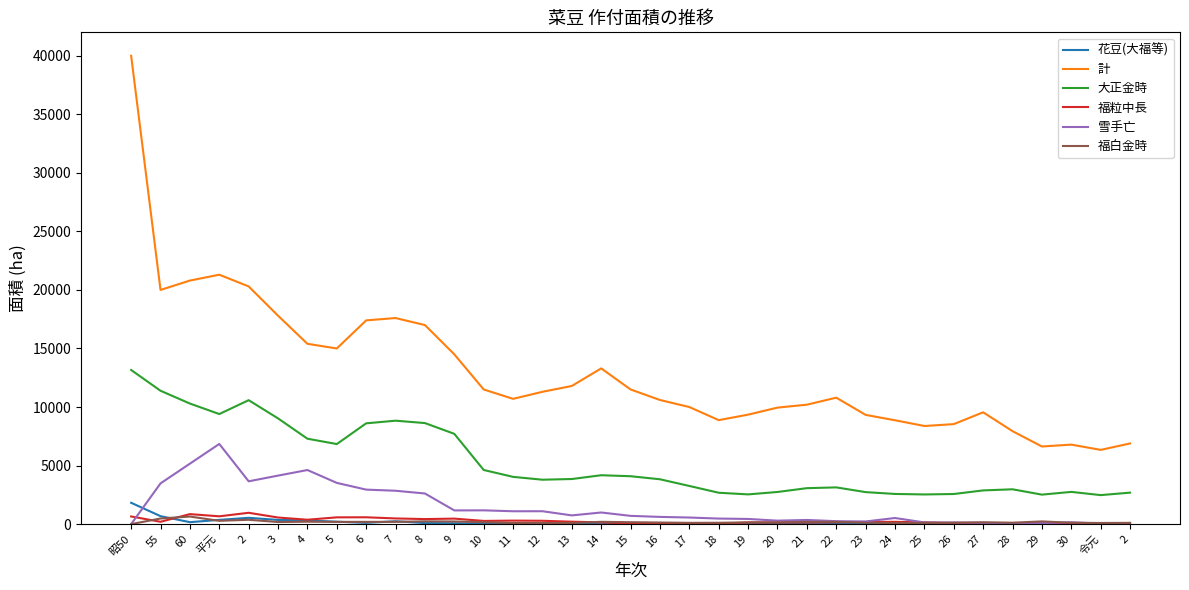

At which label does 計 reach its peak?

昭50